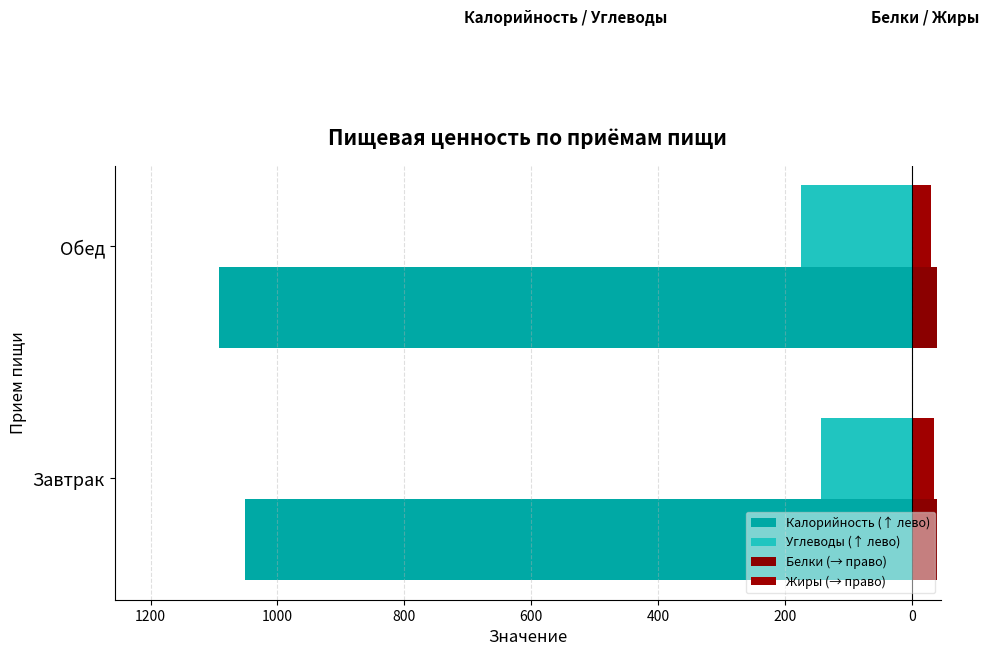

What is the sum of all Калорийность (↑ лево) values?

-2144.1